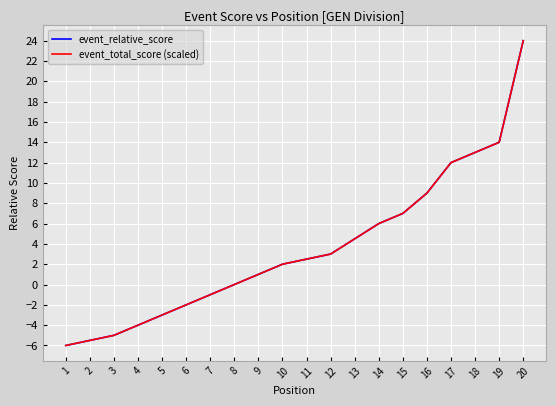

What is the maximum value for event_relative_score?

24